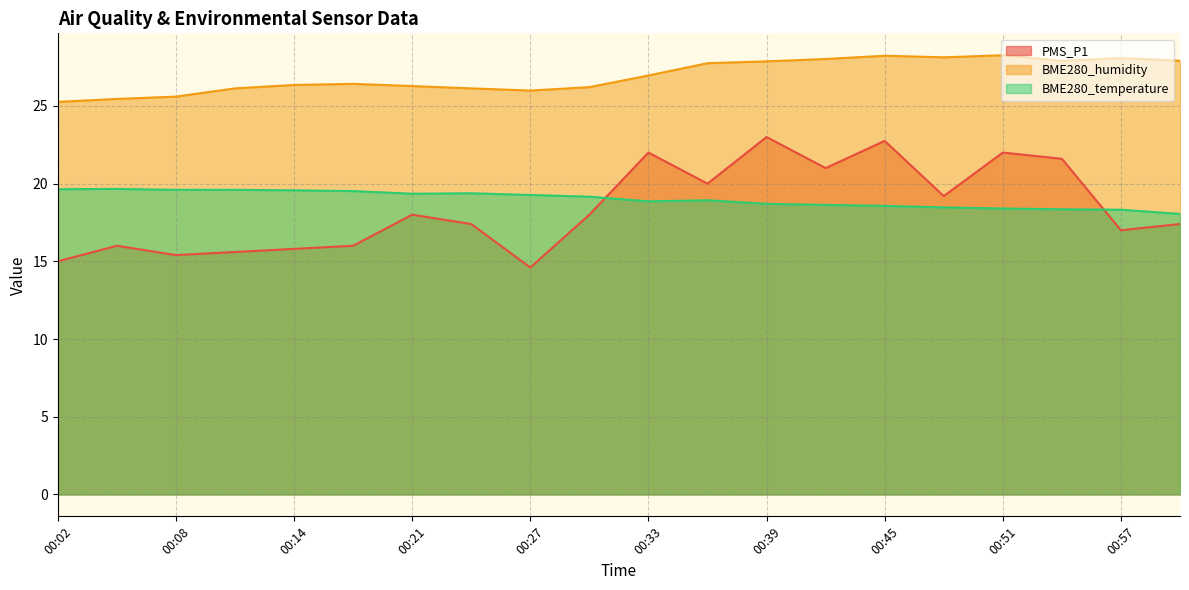

Between 00:57 and 01:01, which series saw the biggest shift?

PMS_P1